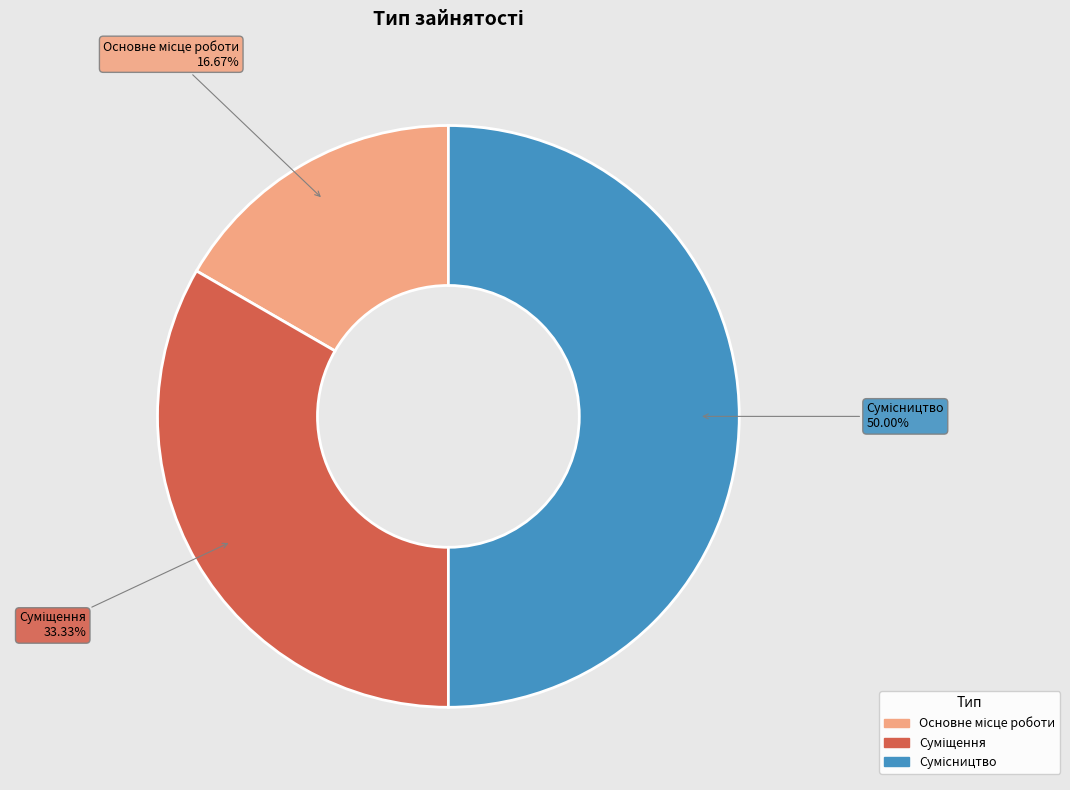

To the nearest percent, what is the average slice percentage?

33%